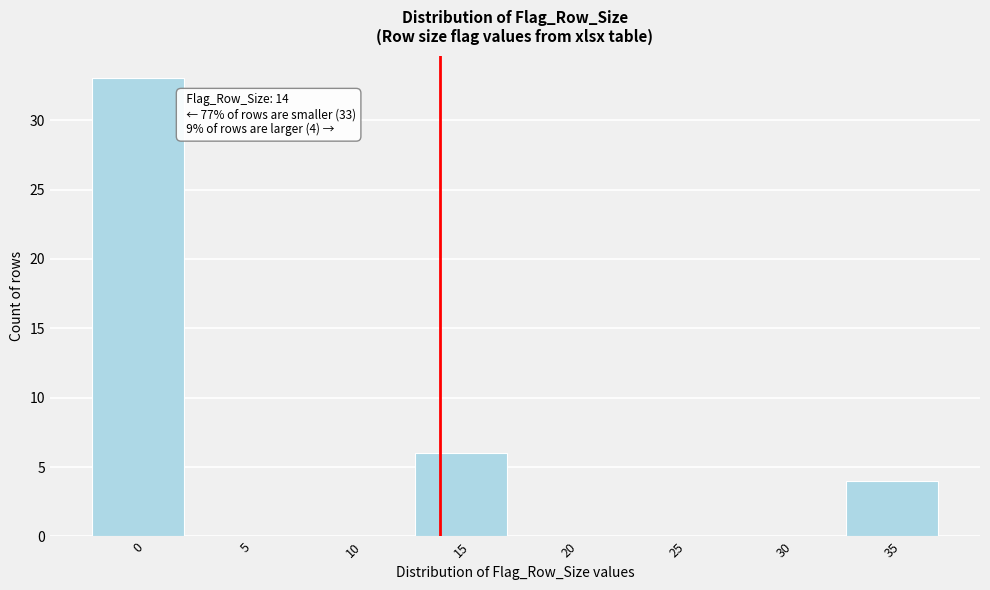

Which range on the x-axis has the tallest bar?

-2.5 to 2.5